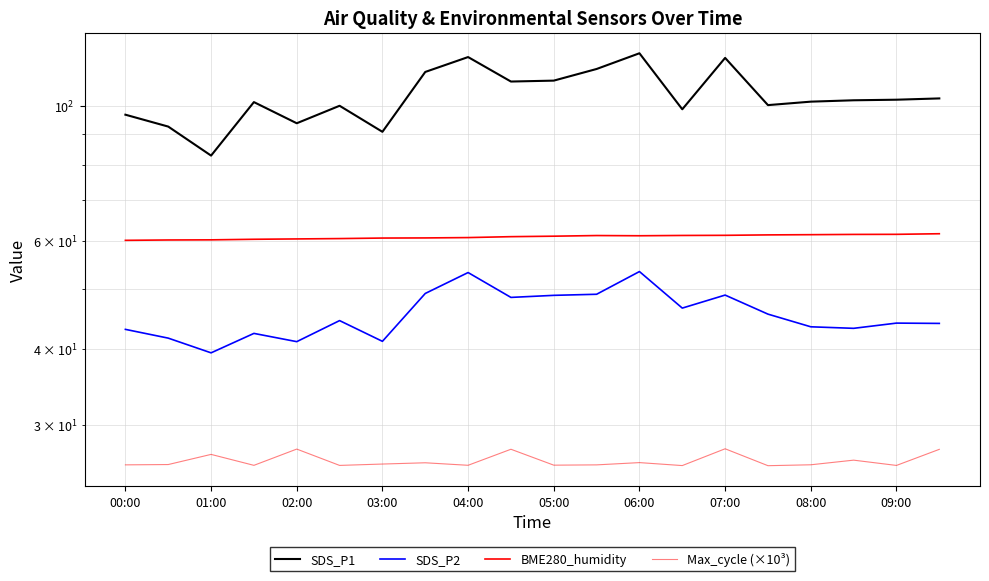

How many values in the SDS_P1 series exceed 102?

10